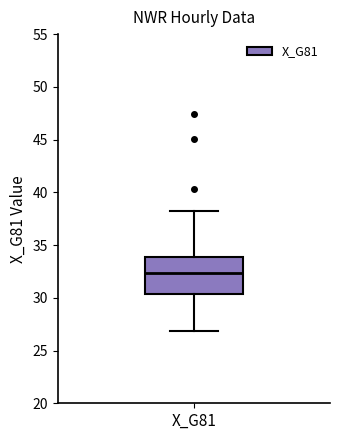

Where is the upper edge of the box for X_G81 on the y-axis? The values are not printed on the chart, so give them approximately, as read against the axis.

34.0